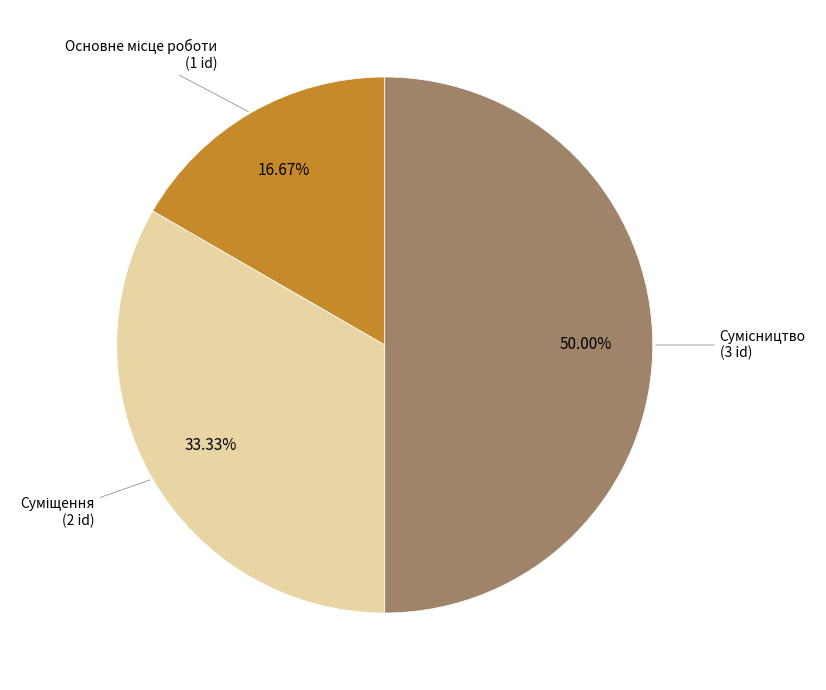

What is the total percentage of Основне місце роботи and Сумісництво?

66.7%